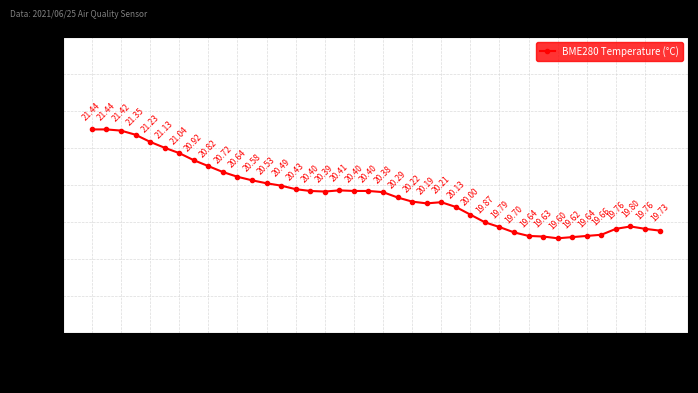

True or false: there are more than 1 points higher than both neighbors.

True